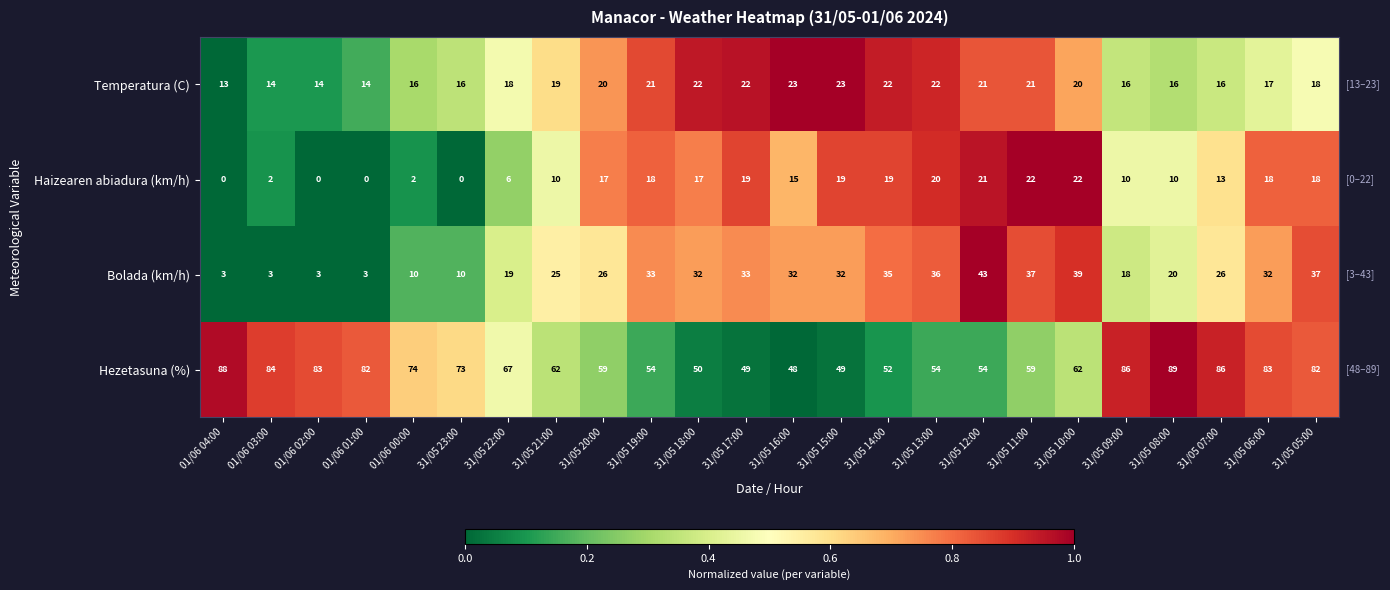

What is the sum of the Temperatura (C) values at 01/06 00:00 and 31/05 15:00?

39